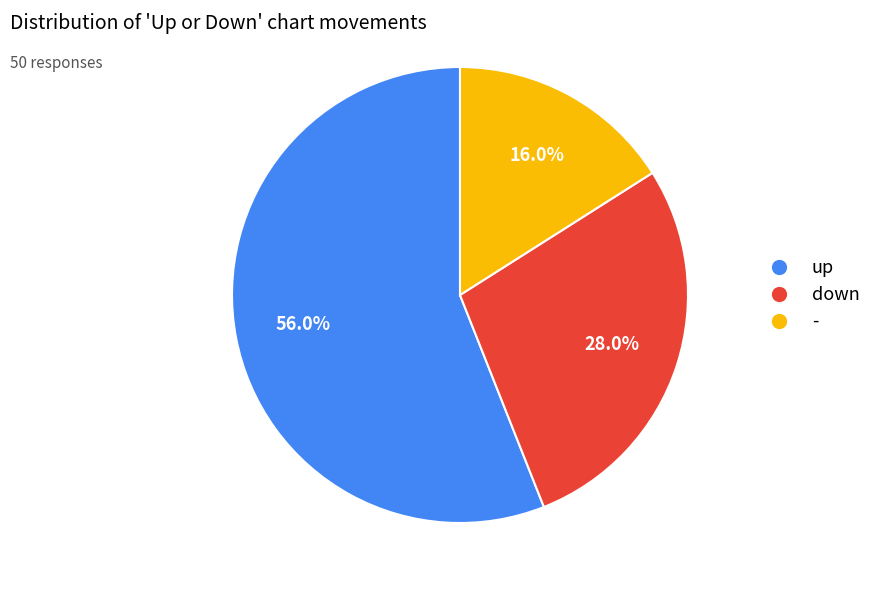

What percentage is the up slice, to the nearest percent?

56%